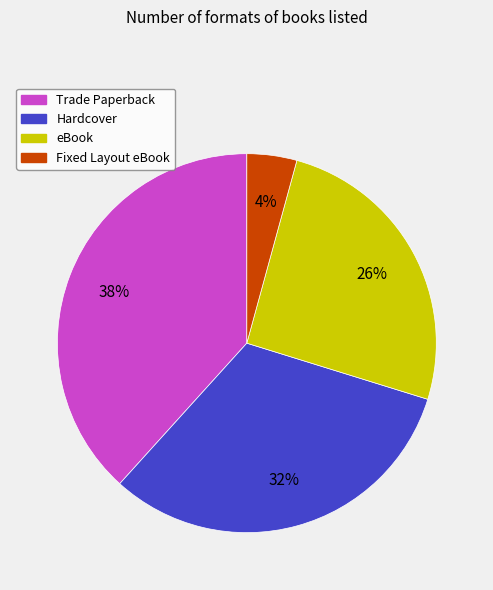

What percentage is the eBook slice, to the nearest percent?

26%